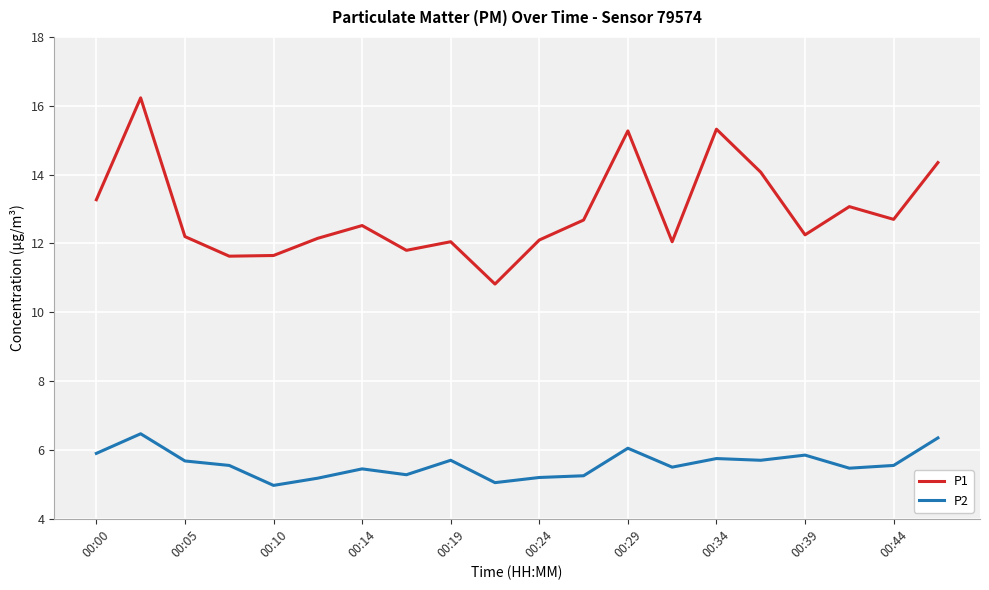

What is the greatest value displayed?

16.2